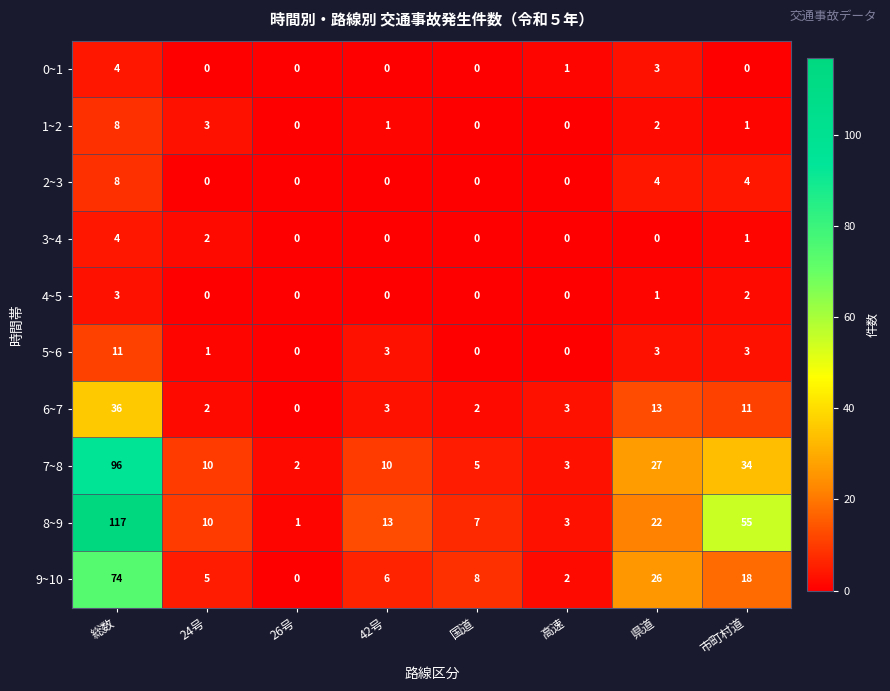

What is the sum of all 9~10 values?

139